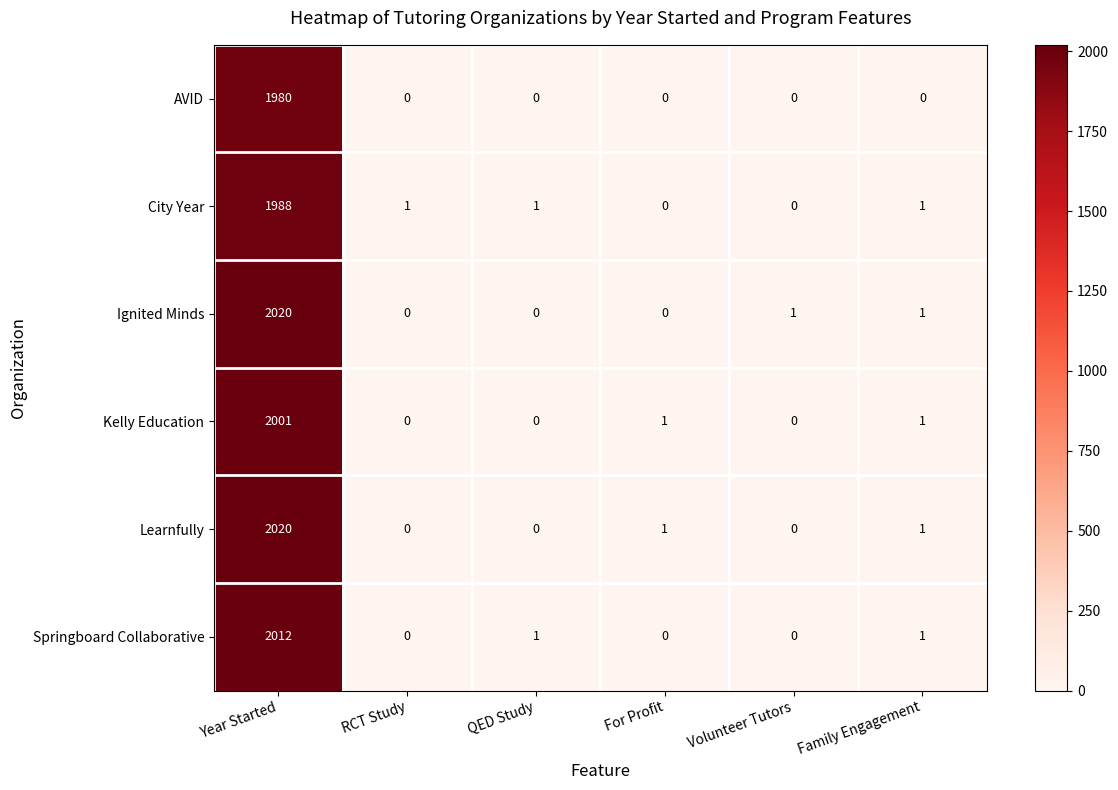

The City Year series shows 1 at Family Engagement. True or false?

True